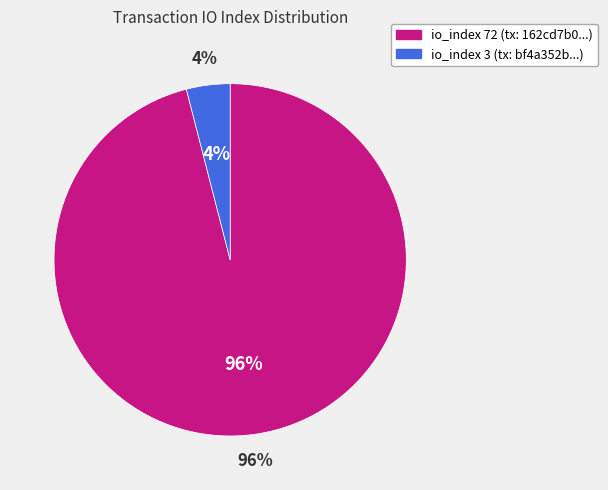

What is the smallest slice in the pie chart?

io_index: 3